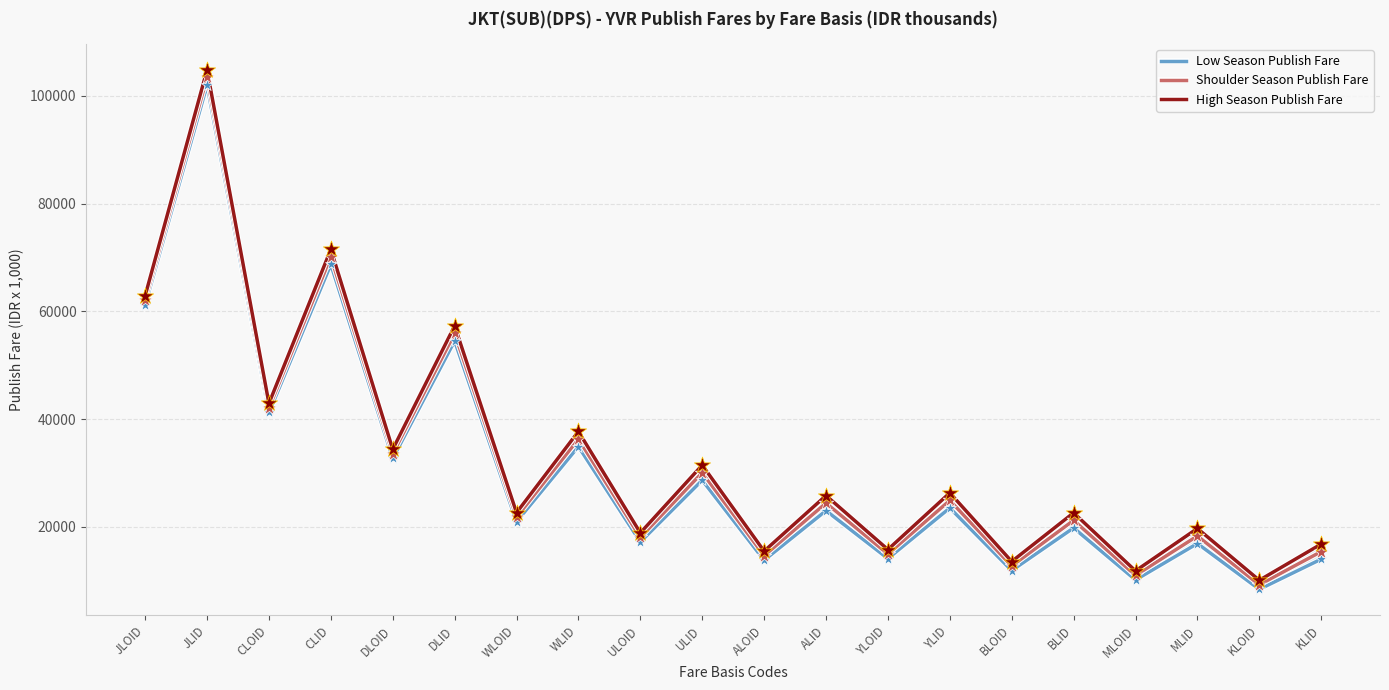

Which series contains the lowest Y value?

Low Season Publish Fare